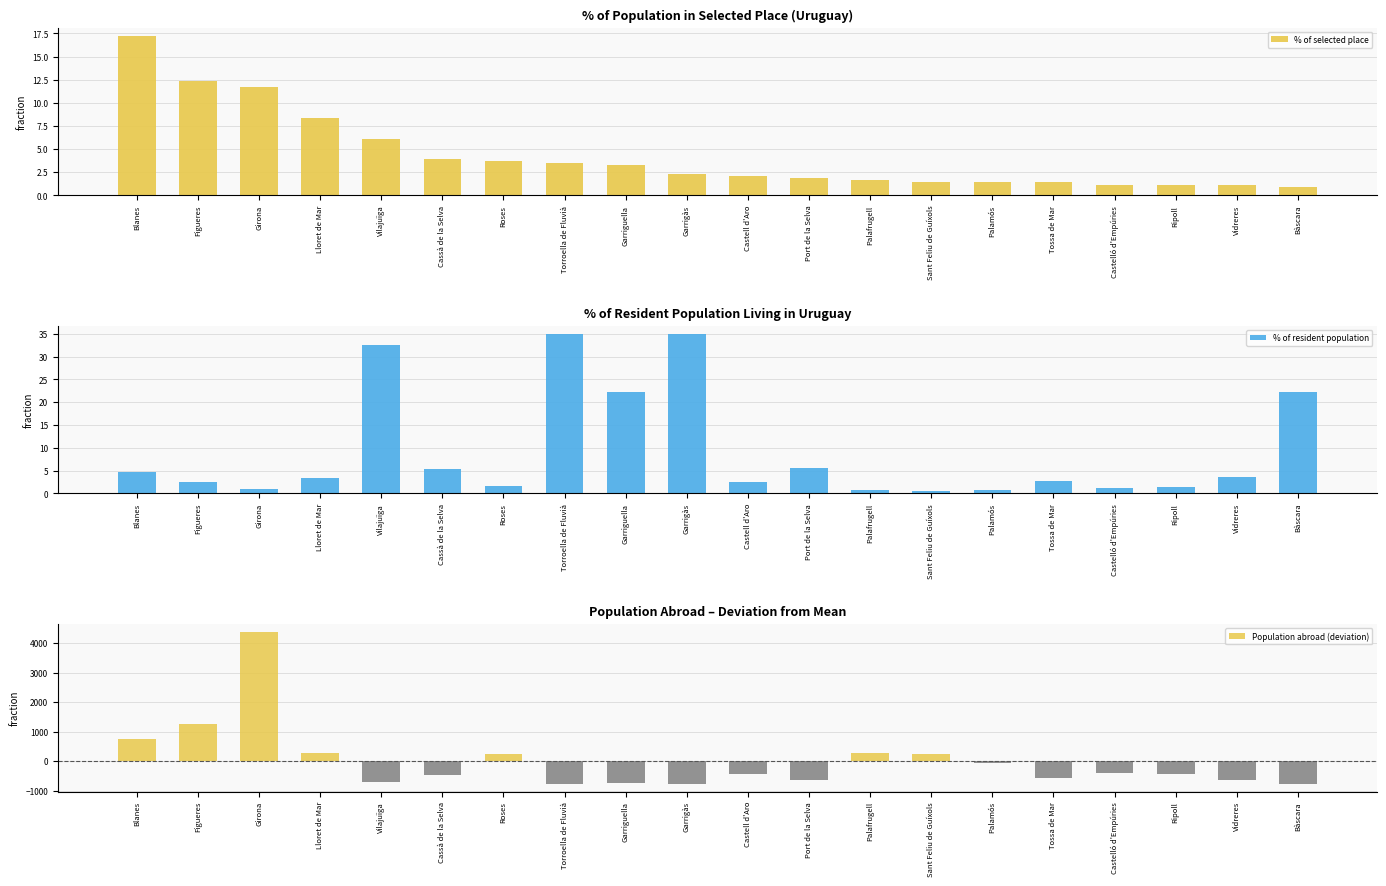

Reading left to right, what are all the values shown in this chart?

% of selected place: 17.2	12.3	11.7	8.4	6.1	4.0	3.7	3.5	3.3	2.3	2.1	1.9	1.6	1.4	1.4	1.4	1.2	1.2	1.2	0.9
% of resident population: 4.8	2.6	1.0	3.4	32.5	5.3	1.5	35.0	22.2	35.0	2.4	5.5	0.7	0.6	0.8	2.8	1.2	1.4	3.7	22.2
Population abroad (deviation): 758.4	1270.3	4396.4	271.4	-713.6	-475.6	250.4	-773.6	-730.6	-773.6	-424.6	-648.6	280.4	238.4	-75.6	-578.6	-390.6	-445.6	-658.6	-775.6